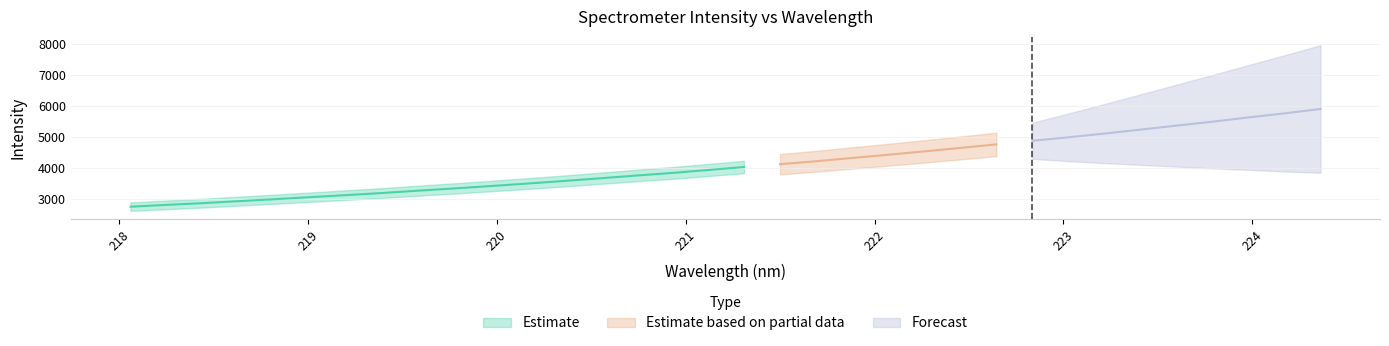

How many categories are shown in the chart?

34